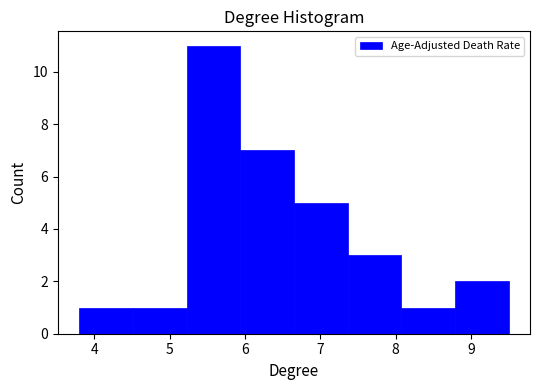

Reading left to right, transcribe this chart: for each bar, give the range it covers on the x-axis and its height. Neither the bar edges nor the heights are printed on the chart, so give them approximately, as read against the axes.

3.8 to 4.5: 1
4.5 to 5.2: 1
5.2 to 5.9: 11
5.9 to 6.7: 7
6.7 to 7.4: 5
7.4 to 8.1: 3
8.1 to 8.8: 1
8.8 to 9.5: 2